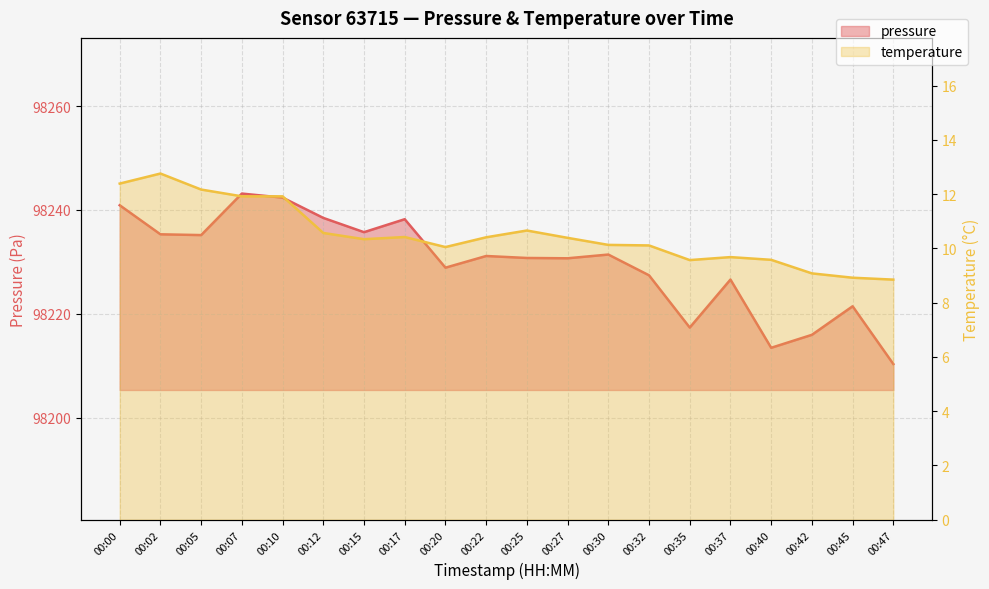

What is the value of the temperature point at the 9th from the left?

10.1